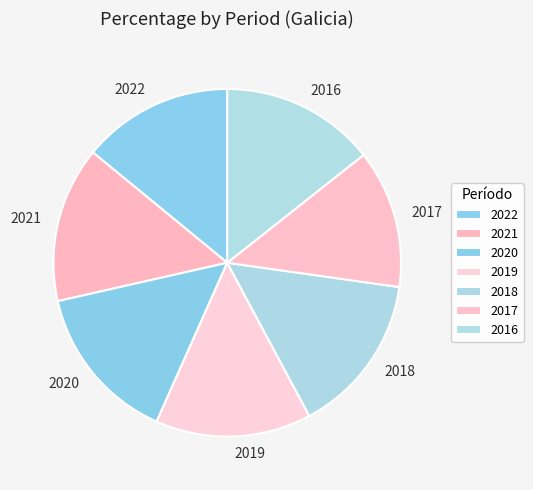

How many slices are in this pie chart?

7